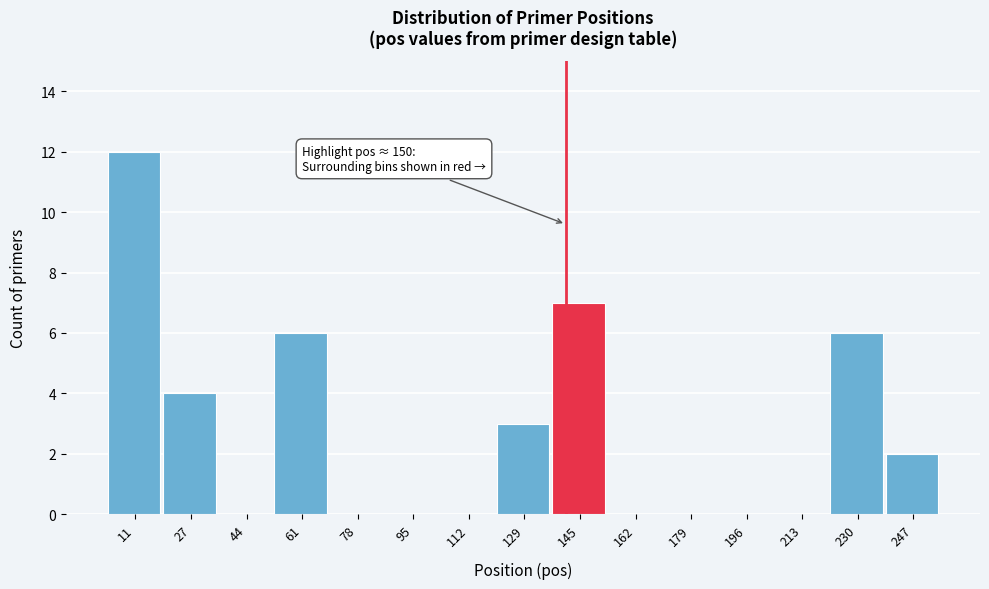

Reading left to right, transcribe all the data shown in this chart.

11=12	27=4	44=0	61=6	78=0	95=0	112=0	129=3	145=7	162=0	179=0	196=0	213=0	230=6	247=2